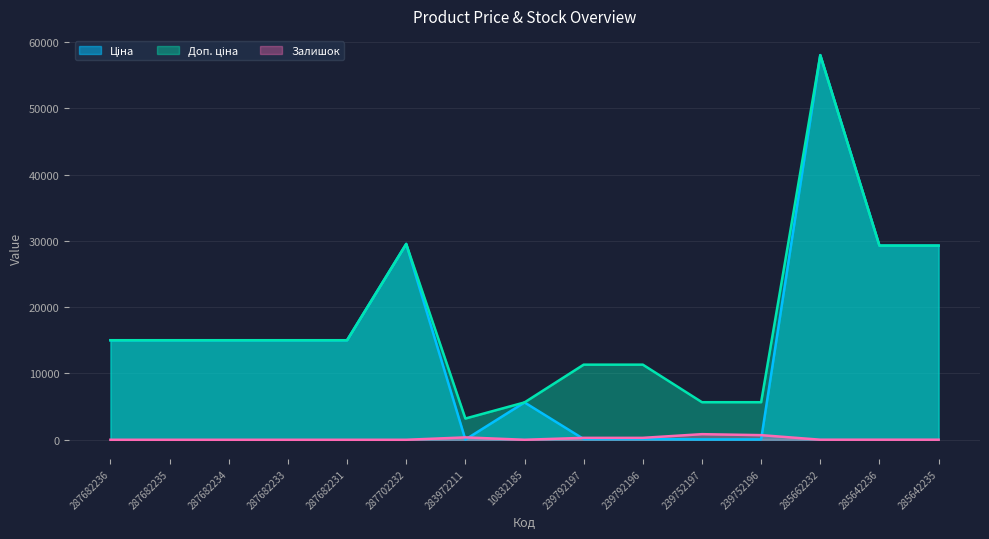

What is the total value across all series at 287682233?

30038.4